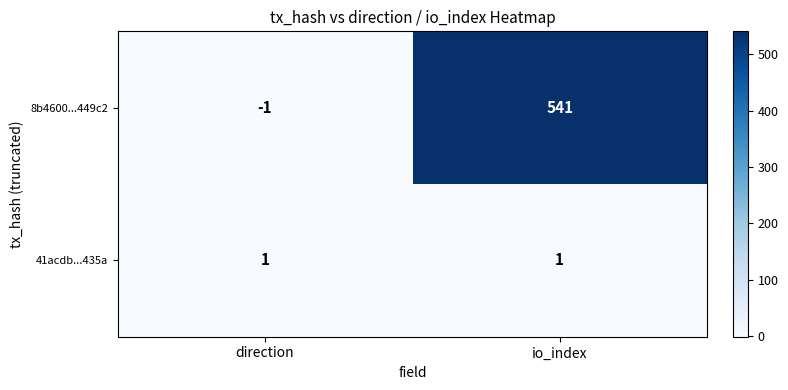

Which label corresponds to the largest value in the chart?

io_index